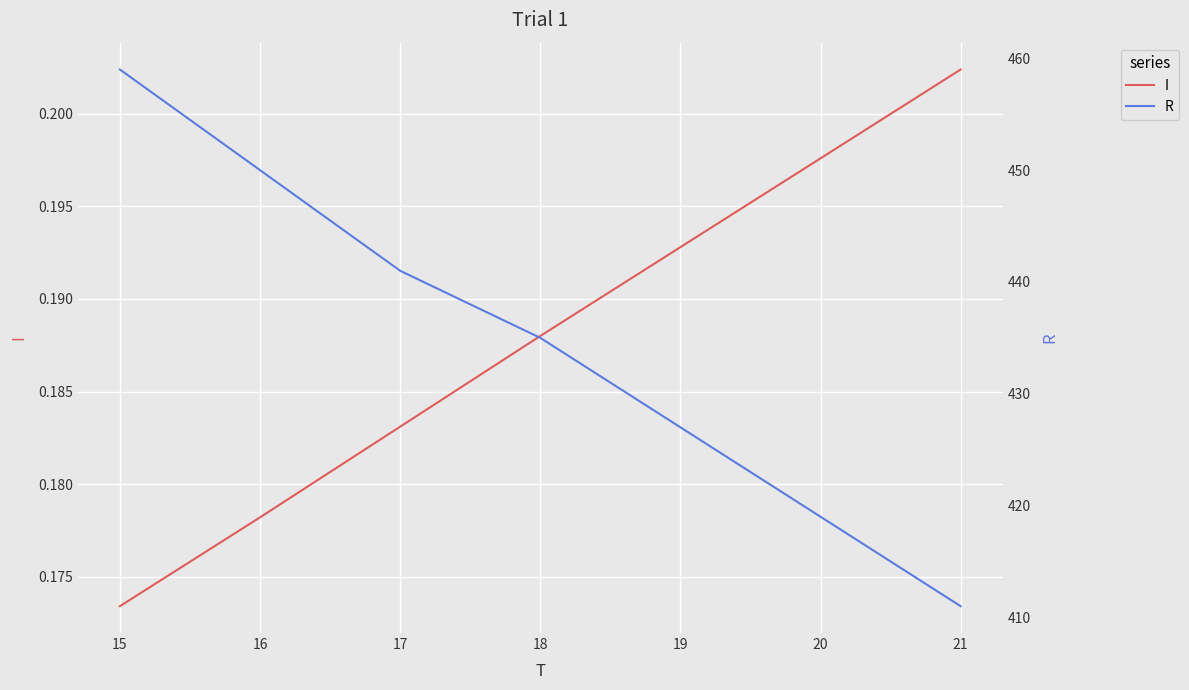

At how many categories does at least one series exceed 41?

7